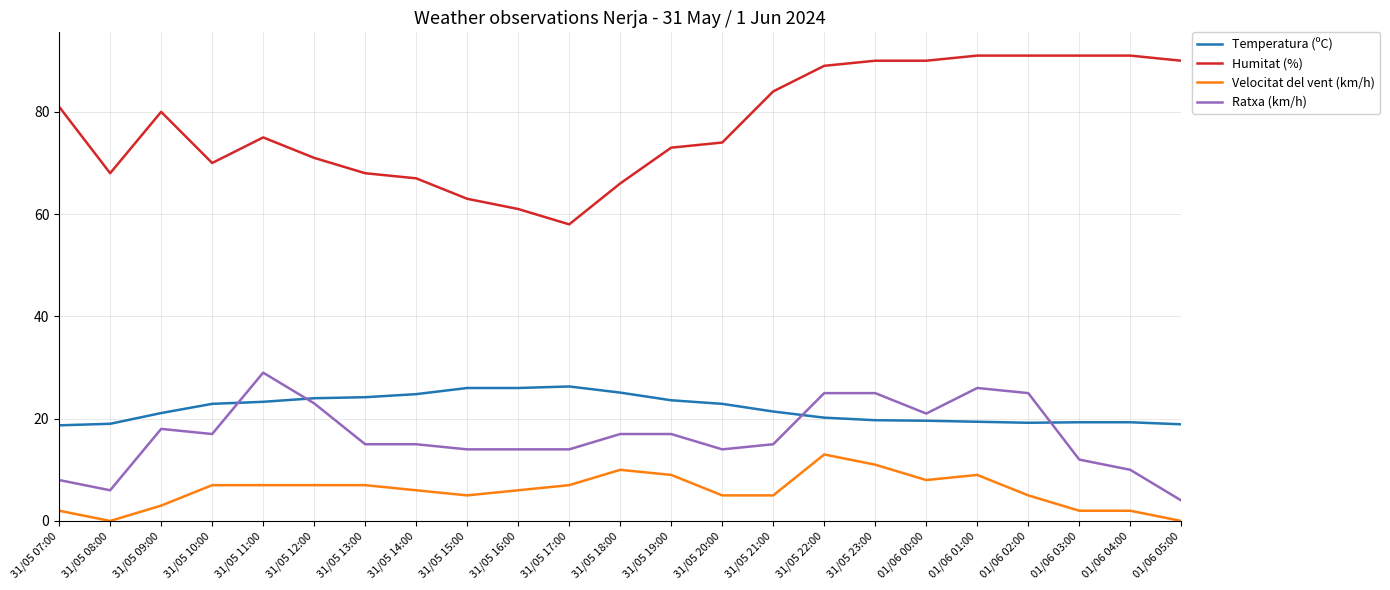

Which series has the largest total across all categories?

Humitat (%)